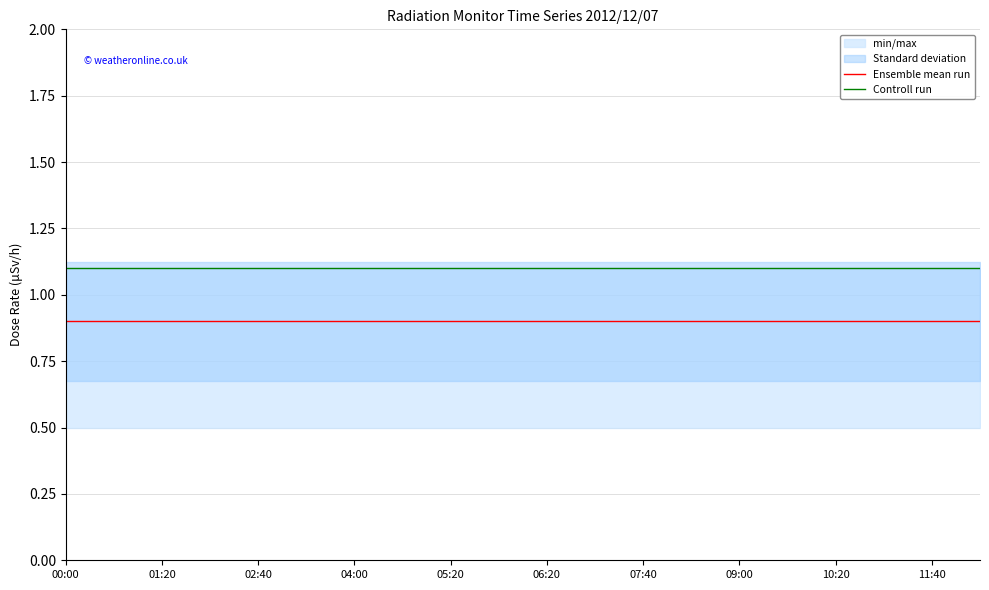

Does the chart display data point markers on the line(s)?

No